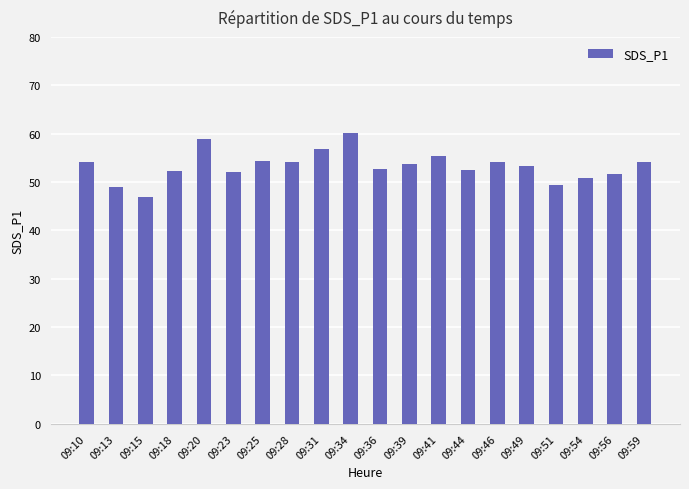

Count the number of data series in this chart.

1